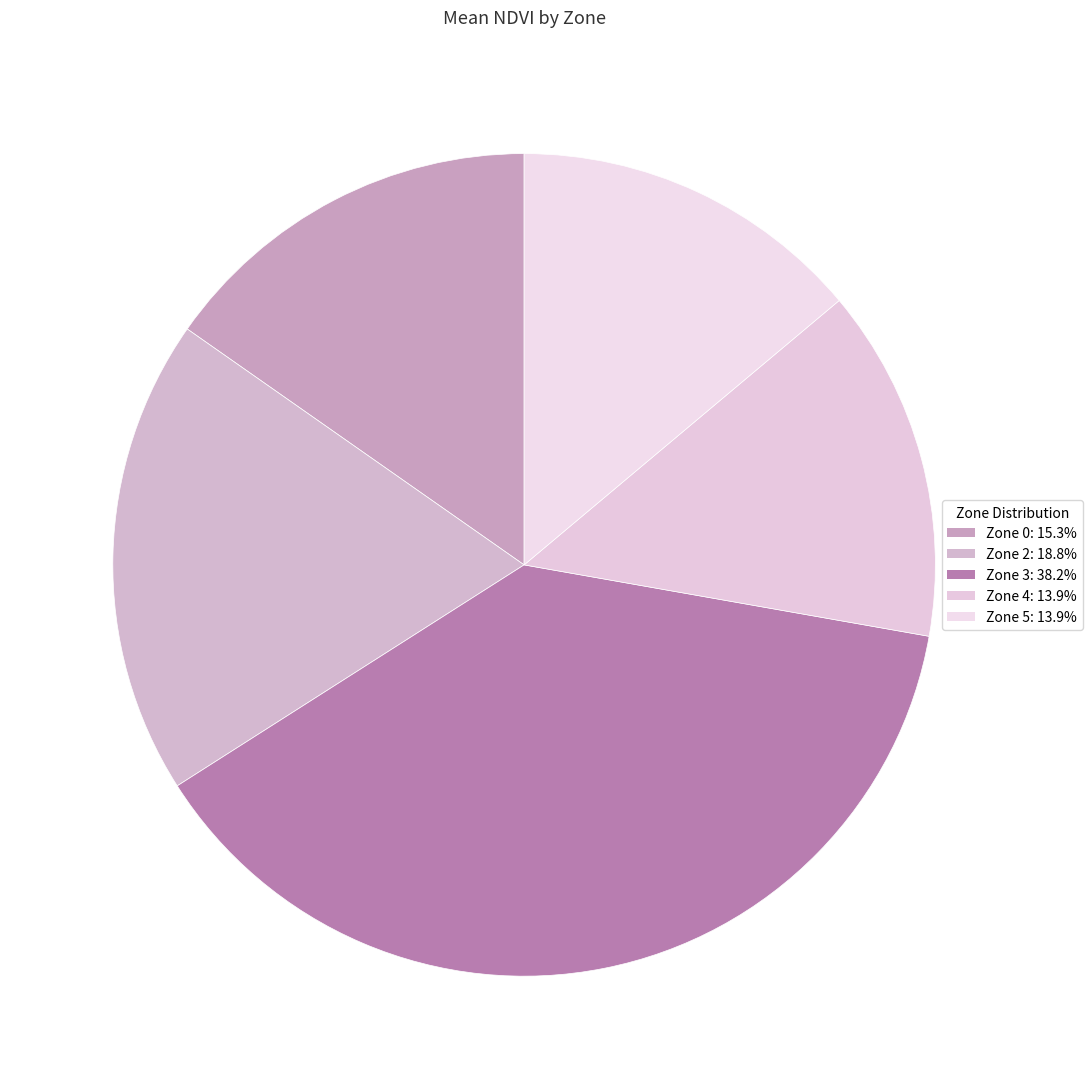

What is the total percentage of Zone 2 and Zone 5?

32.6%